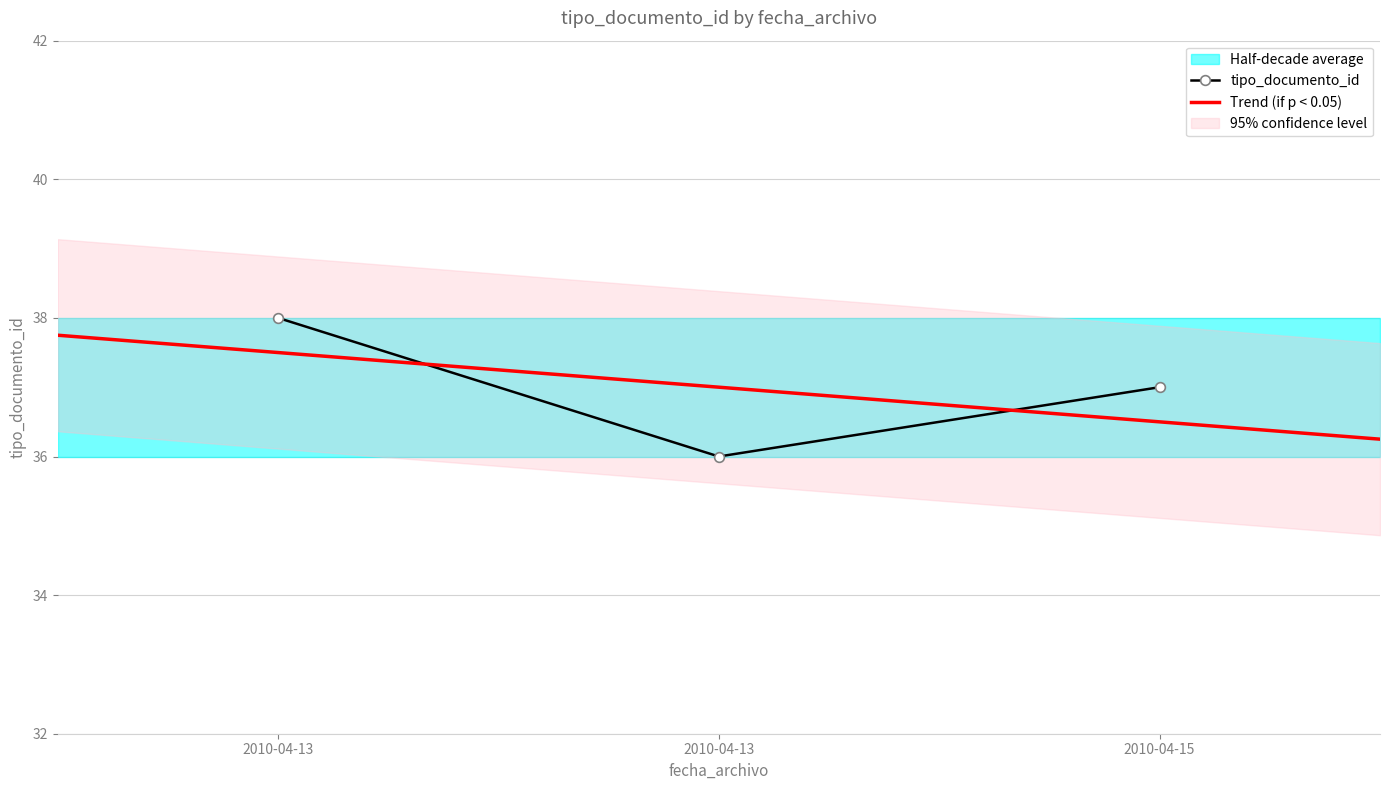

Is this an area chart (filled region under the line)?

No